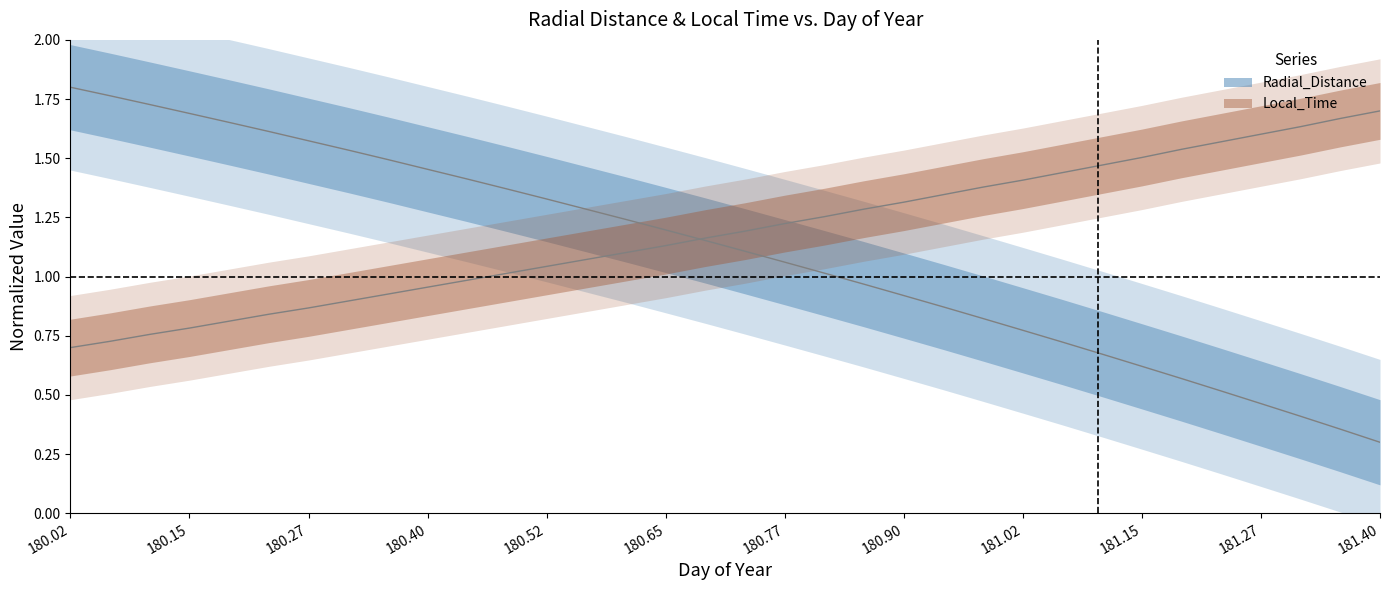

At which label is Local_Time closest to 1?

180.4792